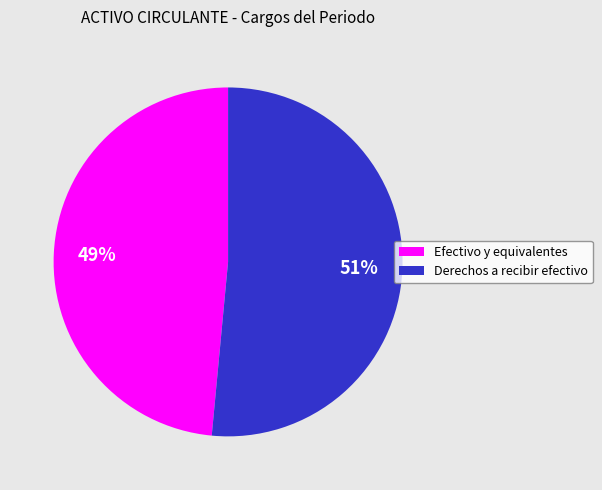

To the nearest percent, what is the average slice percentage?

50%